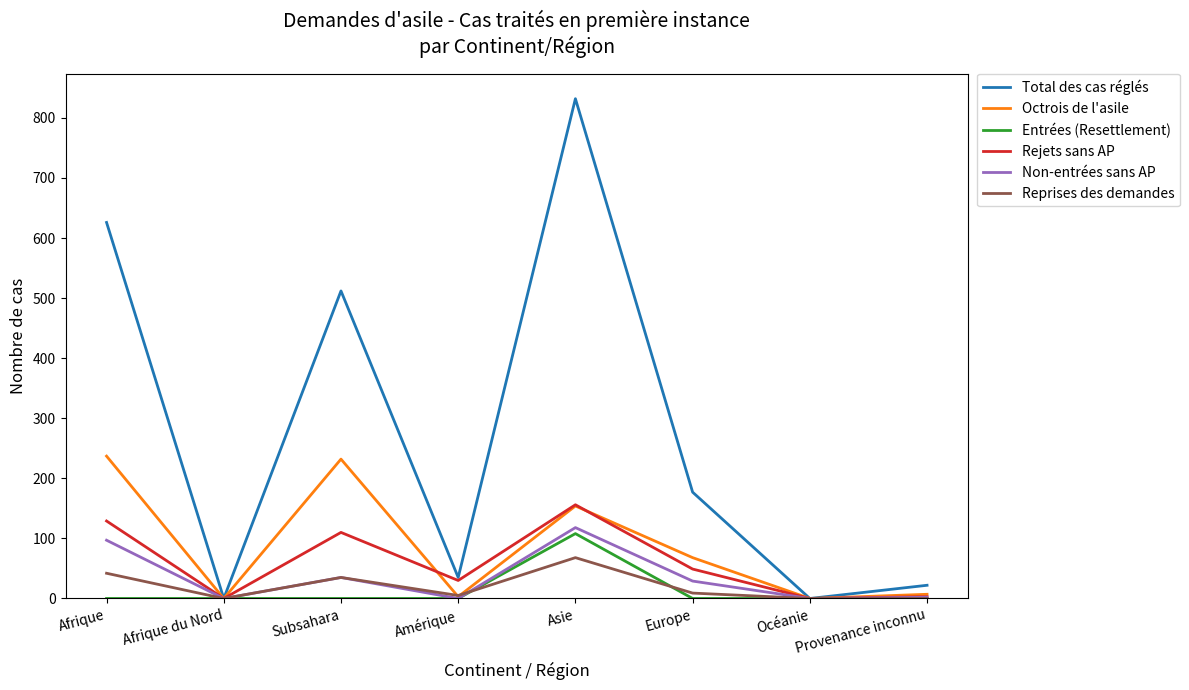

Is this an area chart (filled region under the line)?

No